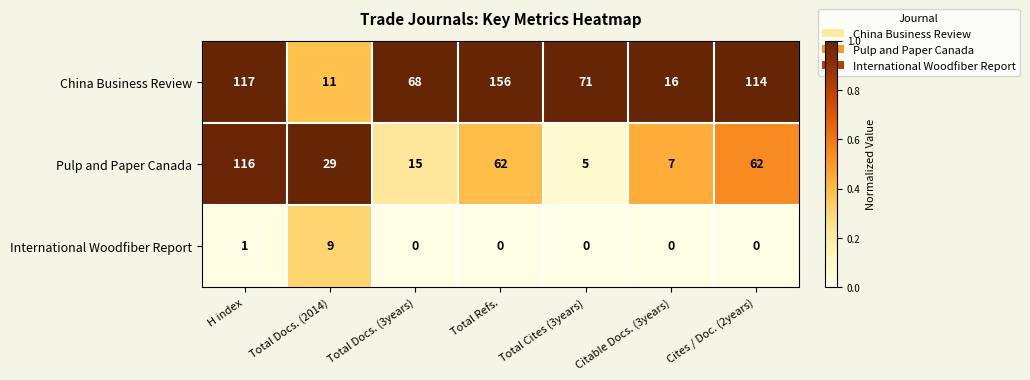

How many distinct data groups are displayed?

3